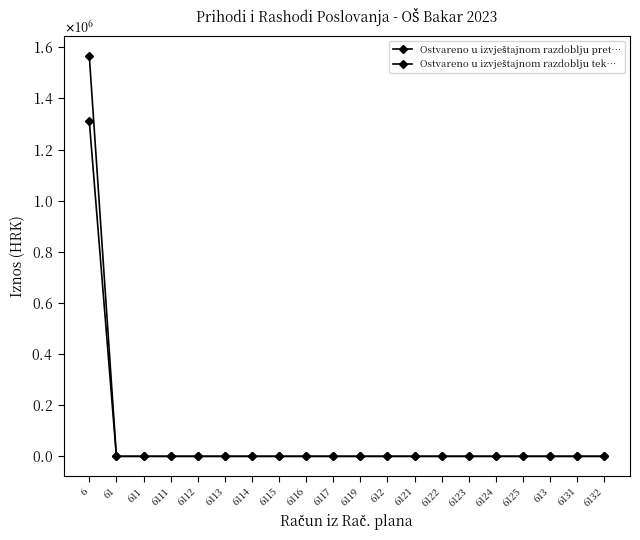

Is it true that Ostvareno u izvještajnom razdoblju tek… equals 0.0 at 613?

True